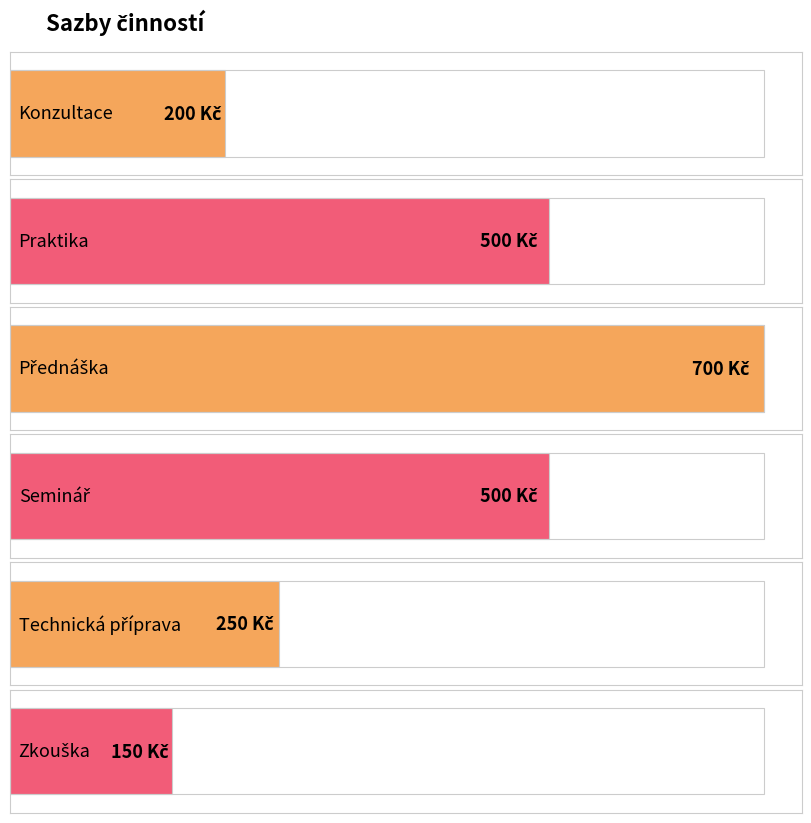

Reading left to right, transcribe all the data shown in this chart.

200	500	700	500	250	150